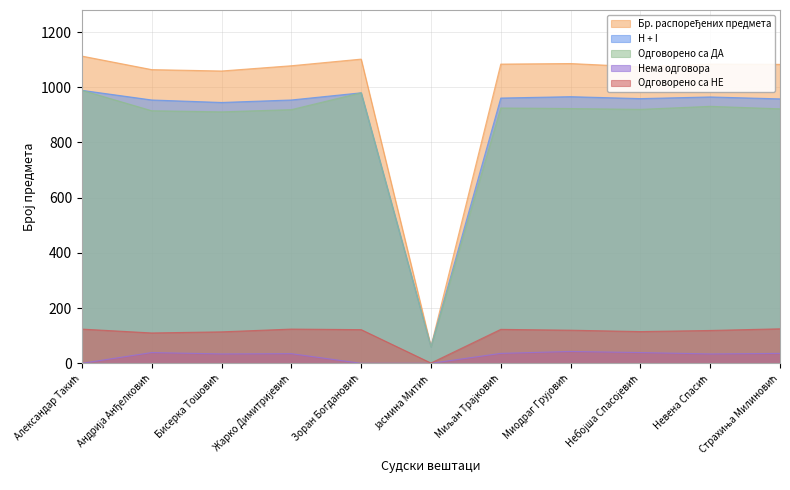

At which category does the chart reach its peak across all series?

Александар Такић